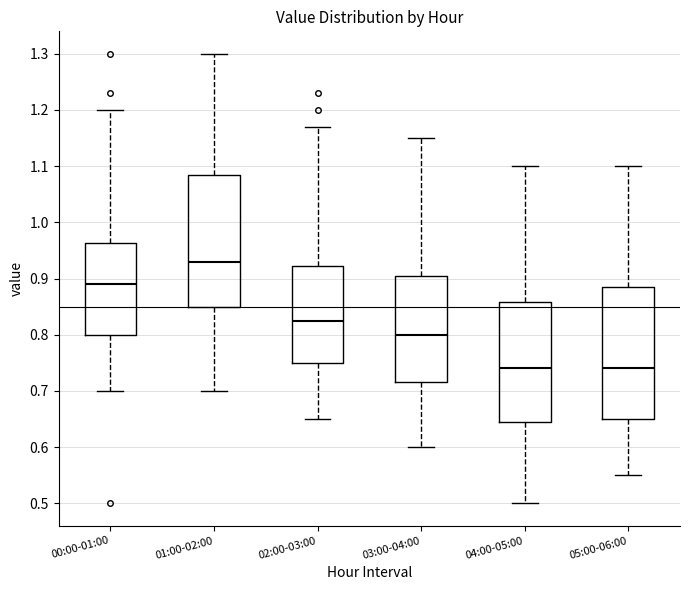

Reading left to right, read every box against the y-axis: the position of its median line, the range the box covers, and the ends of its whiskers. The values are not printed on the chart, so give them approximately, as read against the axis.

00:00-01:00: median 0.89, box 0.80 to 0.96, whiskers 0.70 to 1.20
01:00-02:00: median 0.93, box 0.85 to 1.09, whiskers 0.70 to 1.30
02:00-03:00: median 0.83, box 0.75 to 0.92, whiskers 0.65 to 1.17
03:00-04:00: median 0.80, box 0.72 to 0.91, whiskers 0.60 to 1.15
04:00-05:00: median 0.74, box 0.65 to 0.86, whiskers 0.50 to 1.10
05:00-06:00: median 0.74, box 0.65 to 0.89, whiskers 0.55 to 1.10